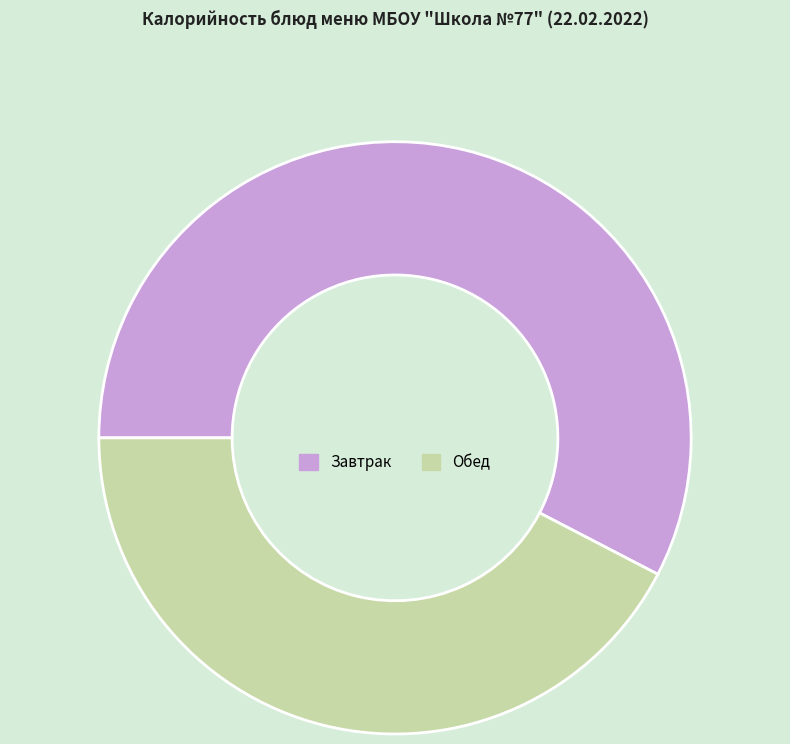

What is the largest slice in the pie chart?

Завтрак